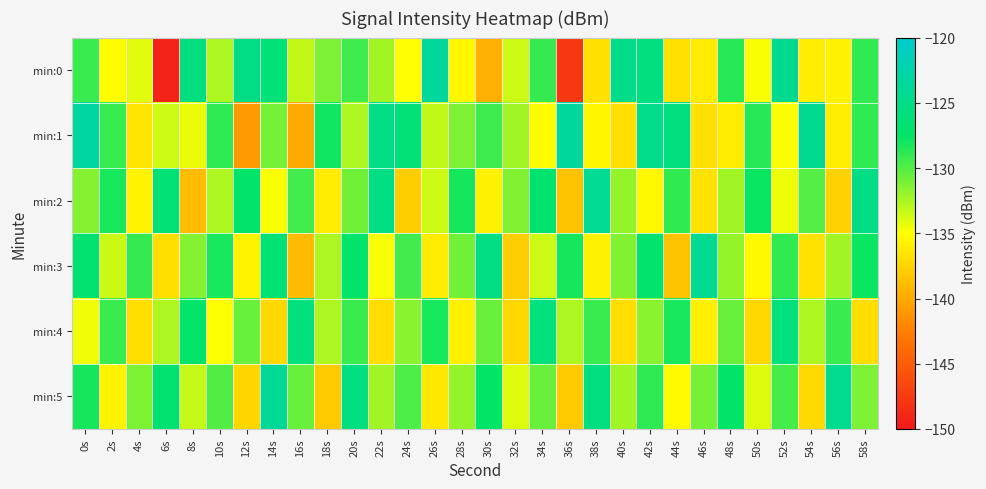

Which label corresponds to the largest value in the chart?

0s